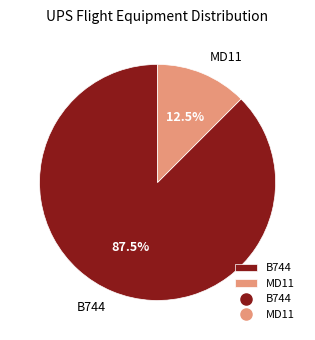

How many slices are in this pie chart?

2